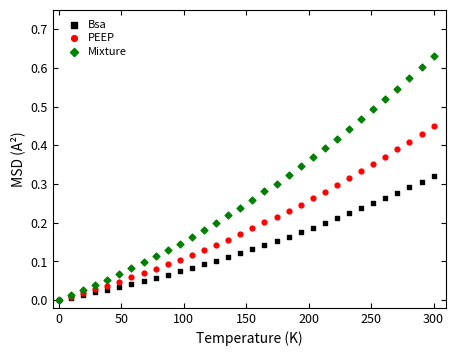

Which series has the largest Y range (max minus min)?

Mixture